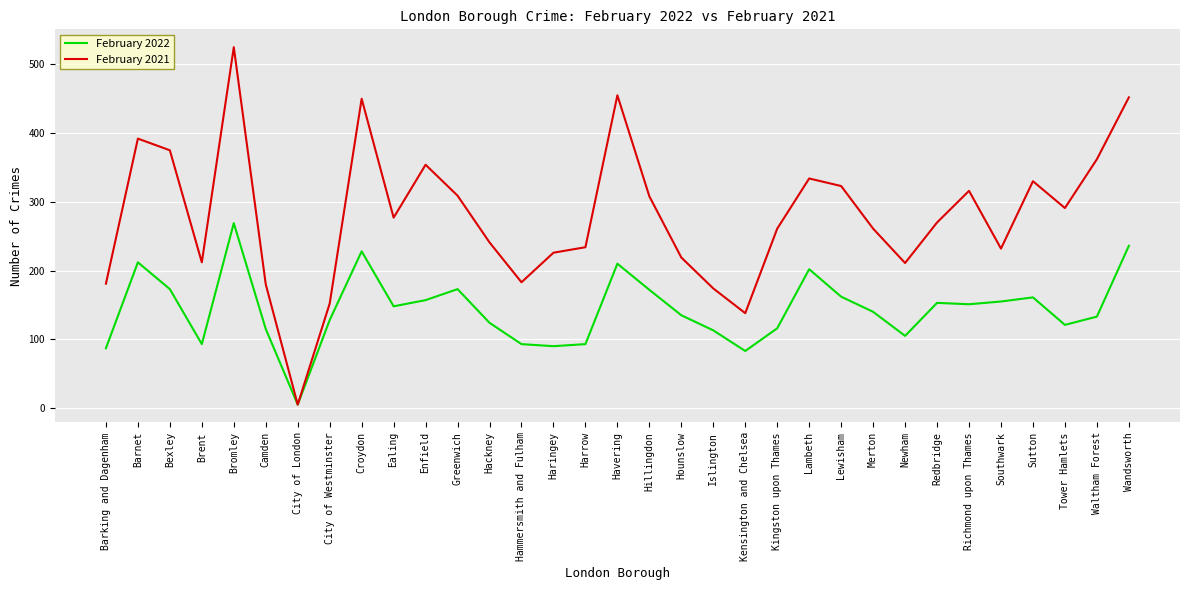

True or false: February 2022 has a value of 147 at Kensington and Chelsea.

False